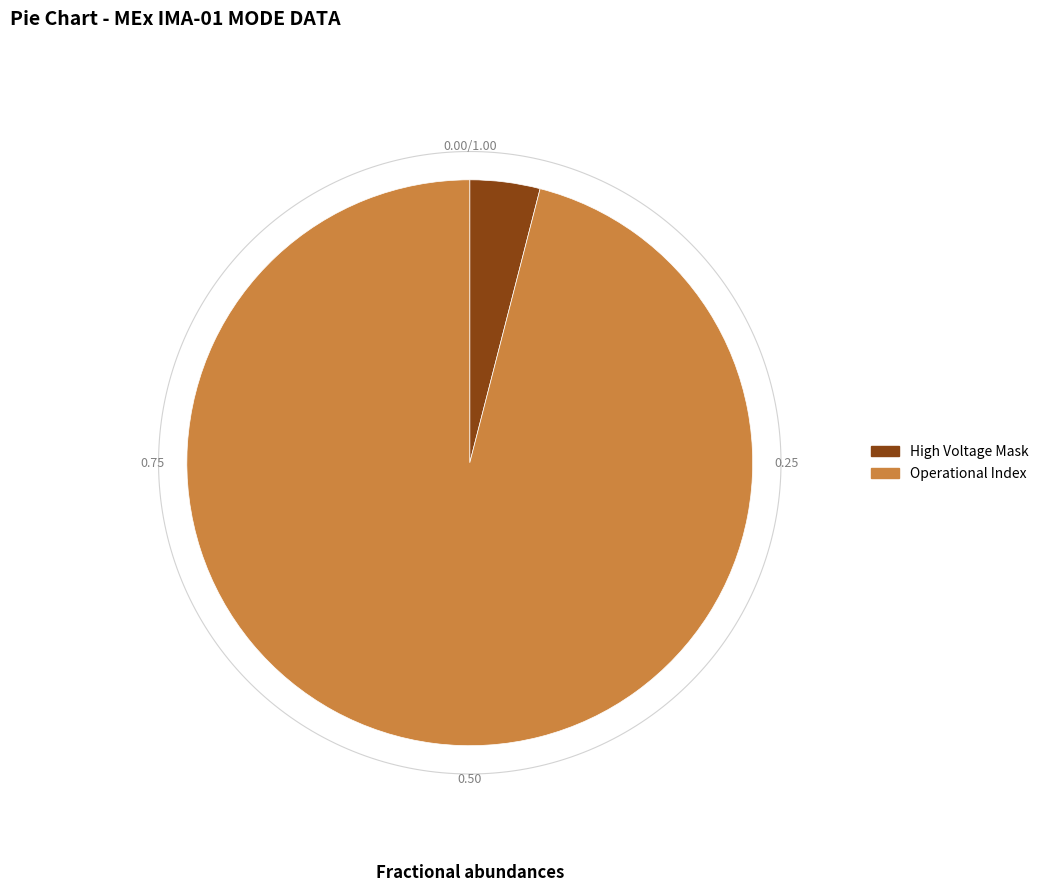

What portion of the pie excludes Shadow Mask?

100.0%